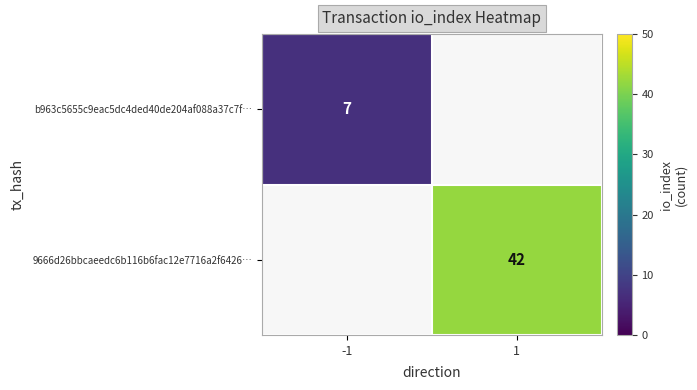

At how many categories does at least one series exceed 29?

1